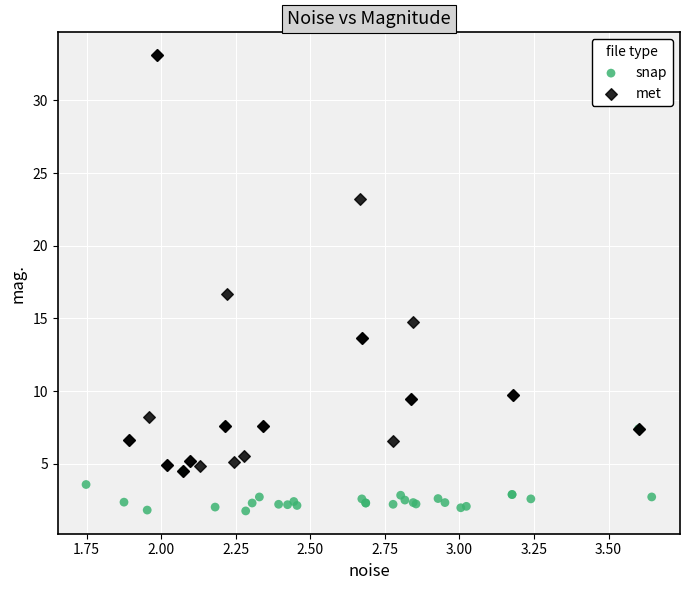

What are all the series names shown in the legend?

snap, met